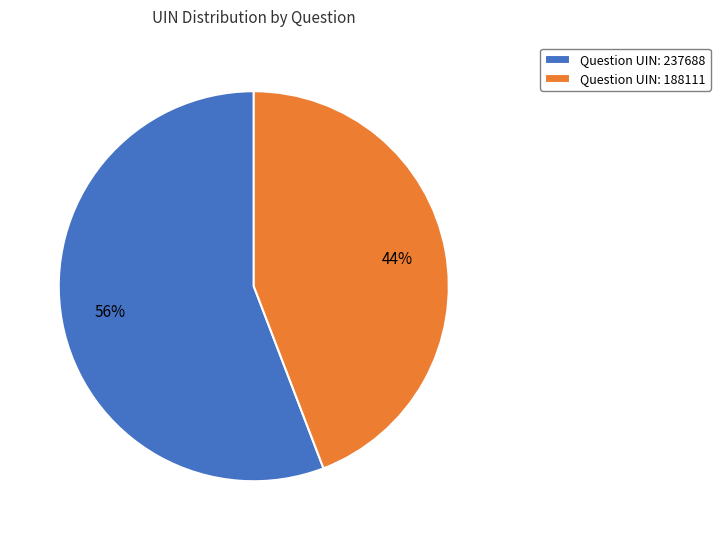

What percentage is the Question UIN: 188111 slice, to the nearest percent?

44%